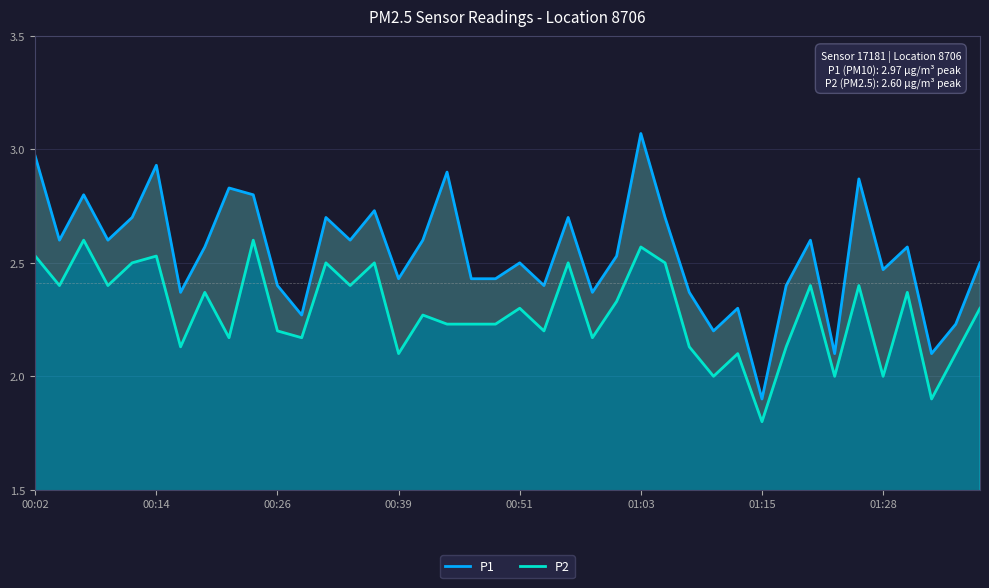

True or false: P1 and P2 cross at least once.

False